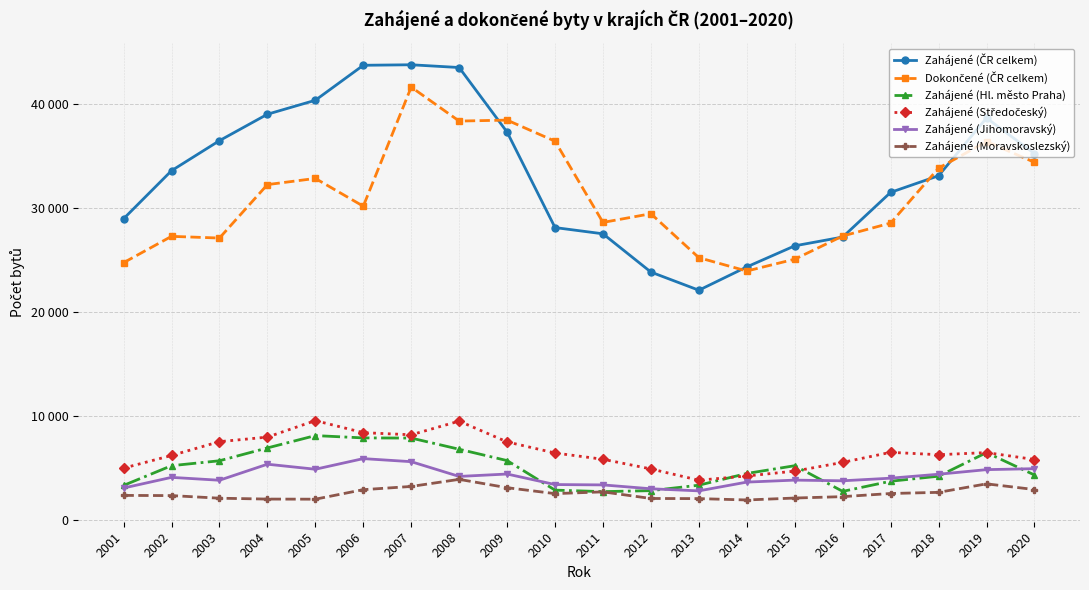

At which label does Zahájené (Středočeský) first exceed 6448?

2003